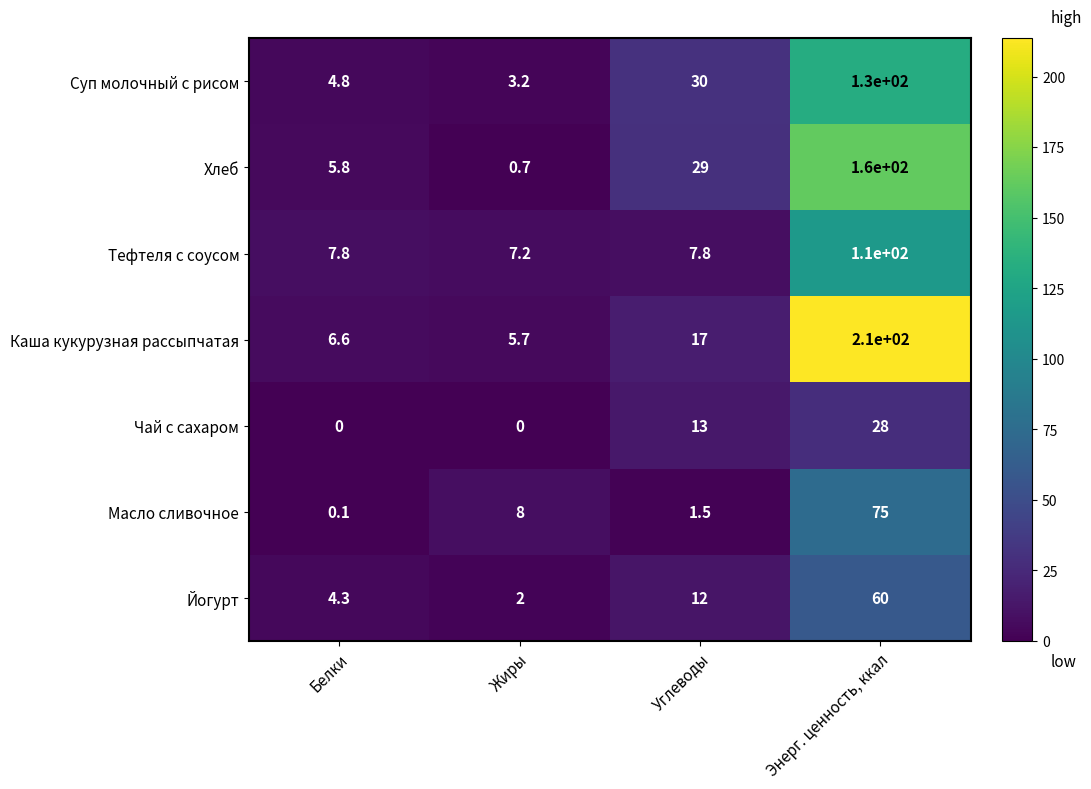

What is the difference between the second highest and second lowest values in the Йогурт series?

7.7